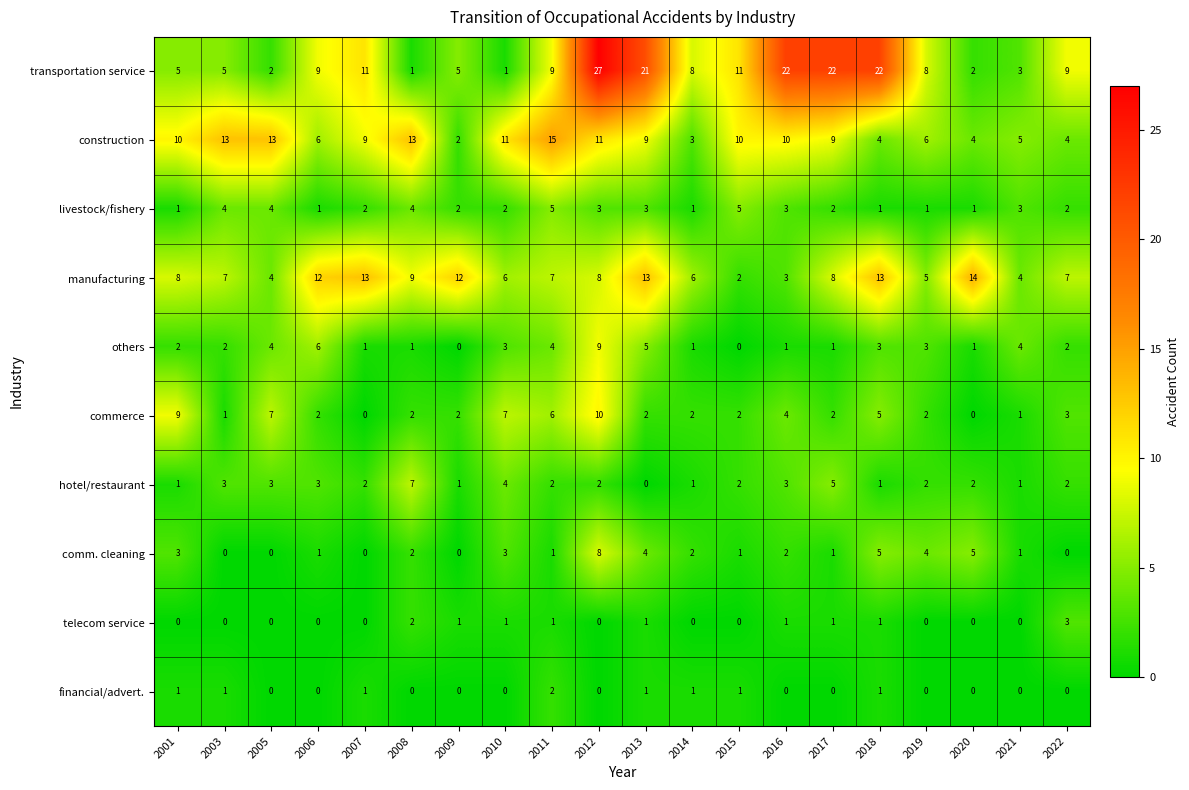

How many data points does each series have?

20